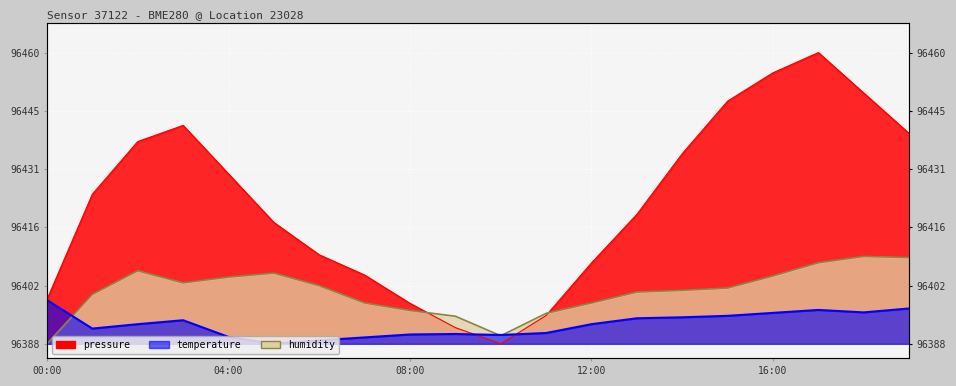

How many data points in pressure are above 96425?

9